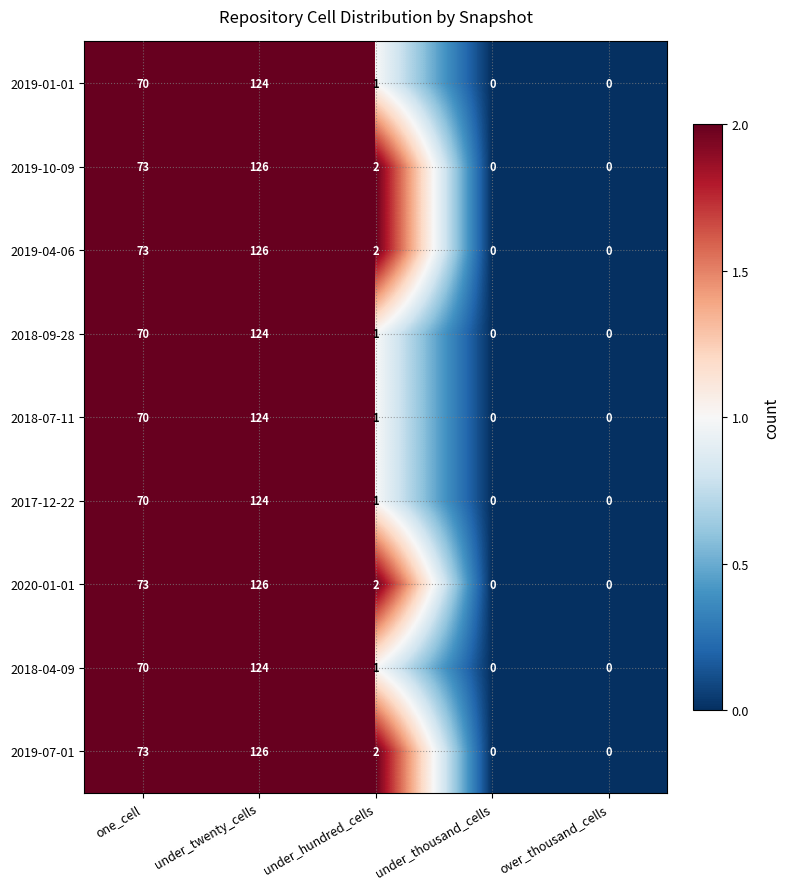

True or false: 2018-07-11 has a value of 124 at under_twenty_cells.

True